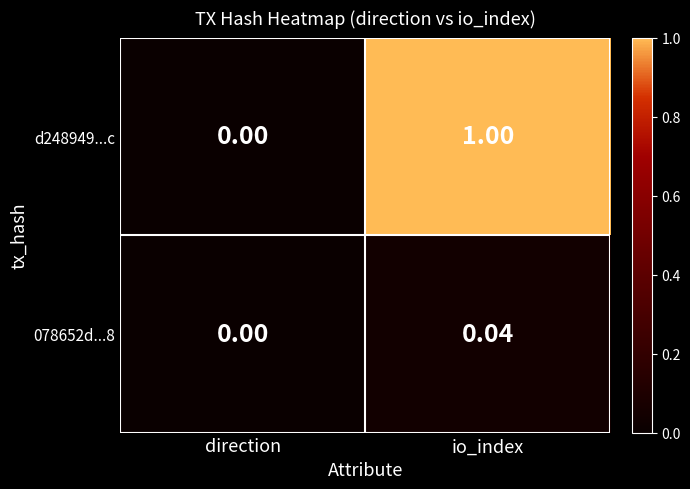

List the labels in order of 078652d...8 value, largest first.

io_index, direction